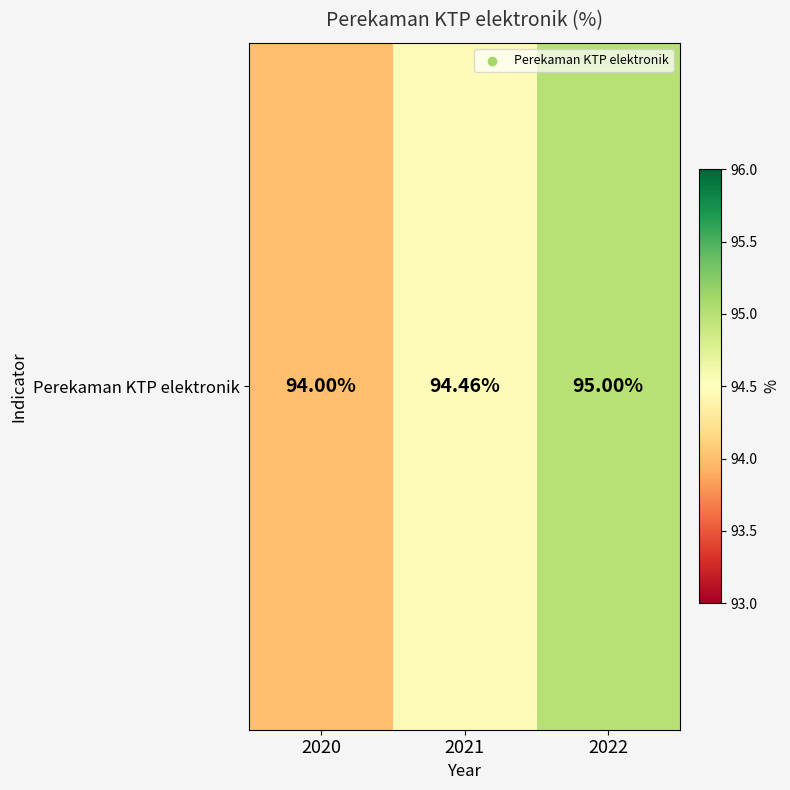

Reading left to right, what are all the values shown in this chart?

94.0	94.5	95.0